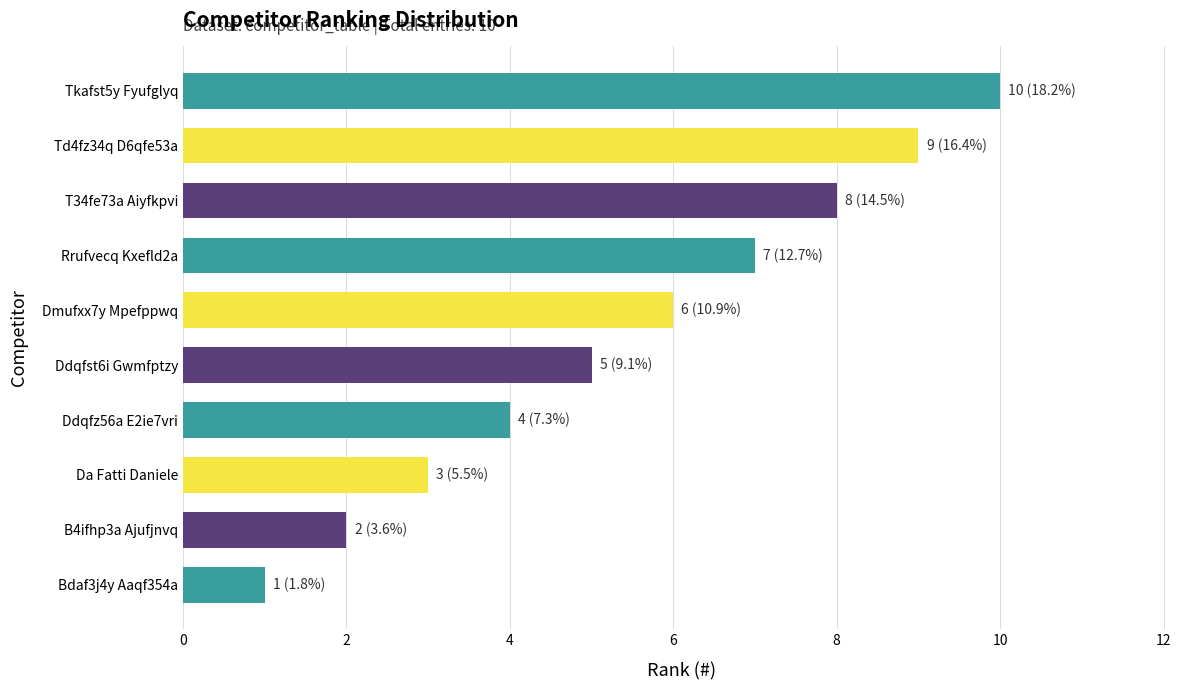

Where is the data nearest to the value 5?

Ddqfst6i Gwmfptzy